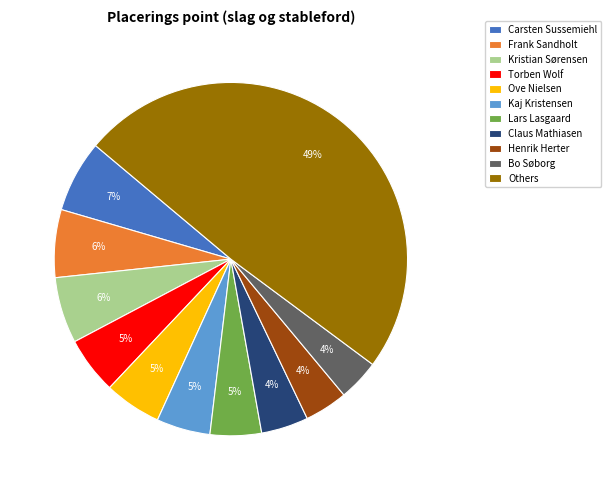

Between Kaj Kristensen and Henrik Herter, which is larger?

Kaj Kristensen